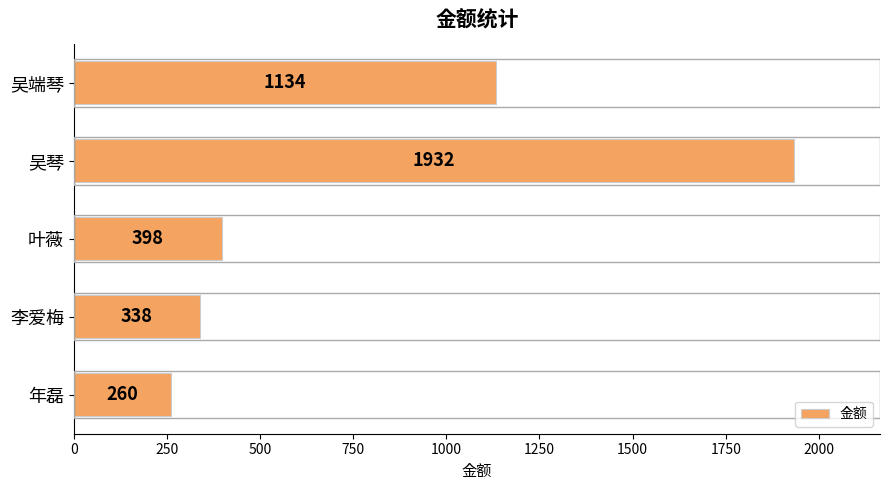

How many data points are less than 398?

2